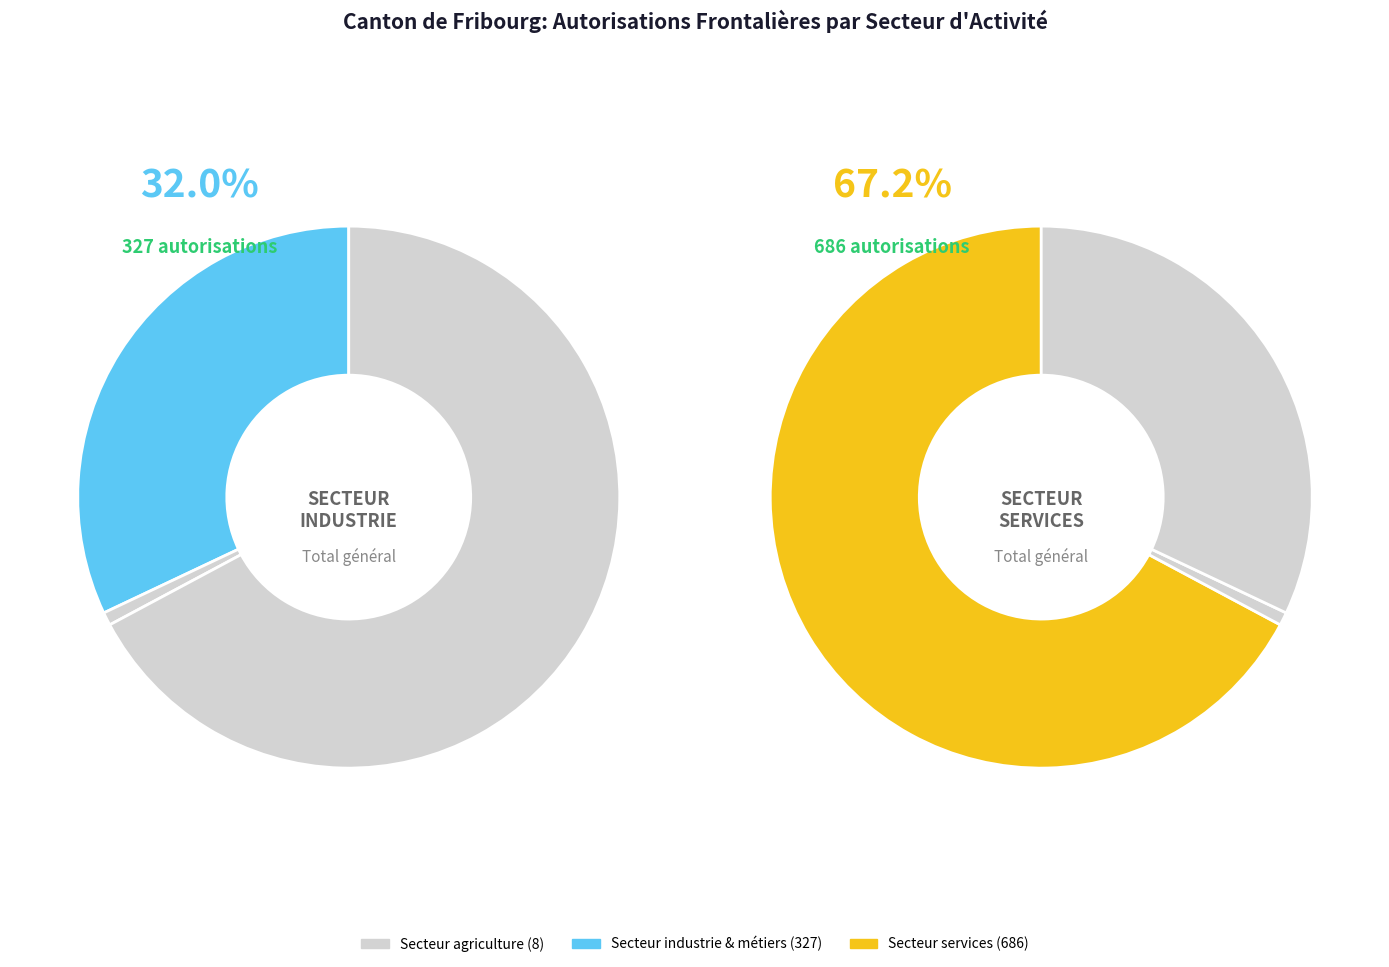

What is the majority slice?

Secteur services